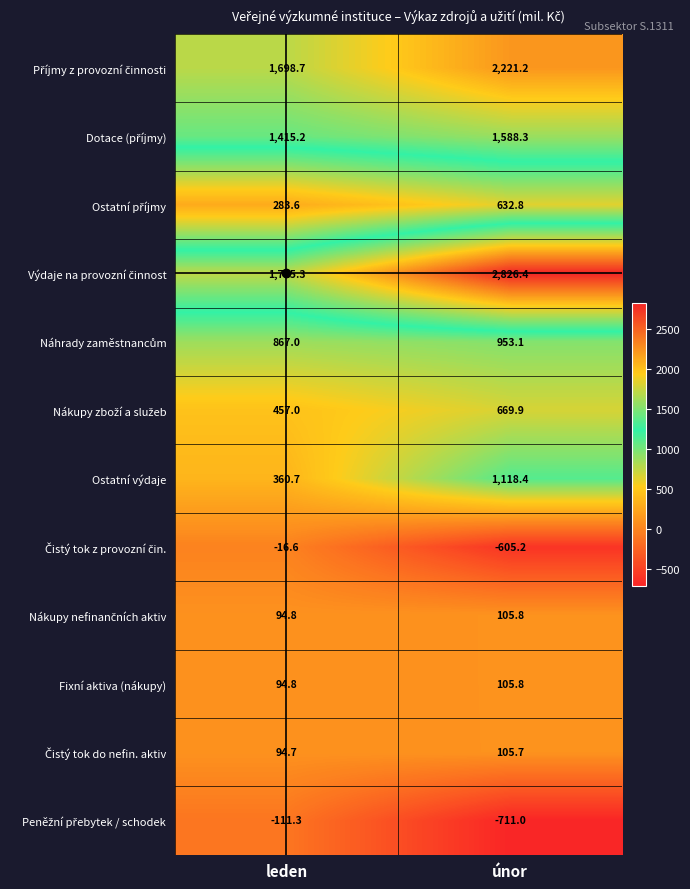

What is the difference between the highest and lowest values at leden?

1826.6